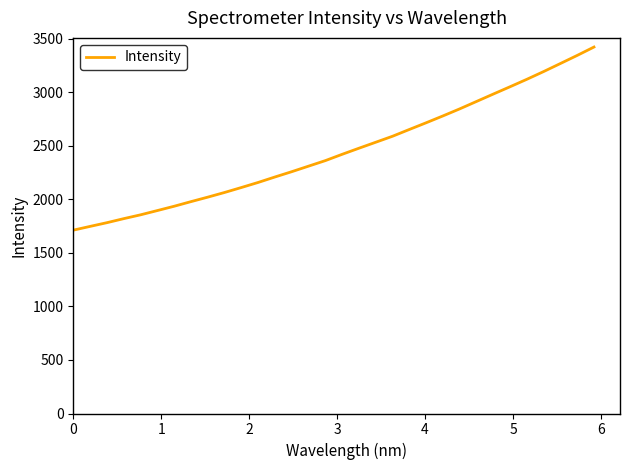

What is the smallest value displayed?

1712.1